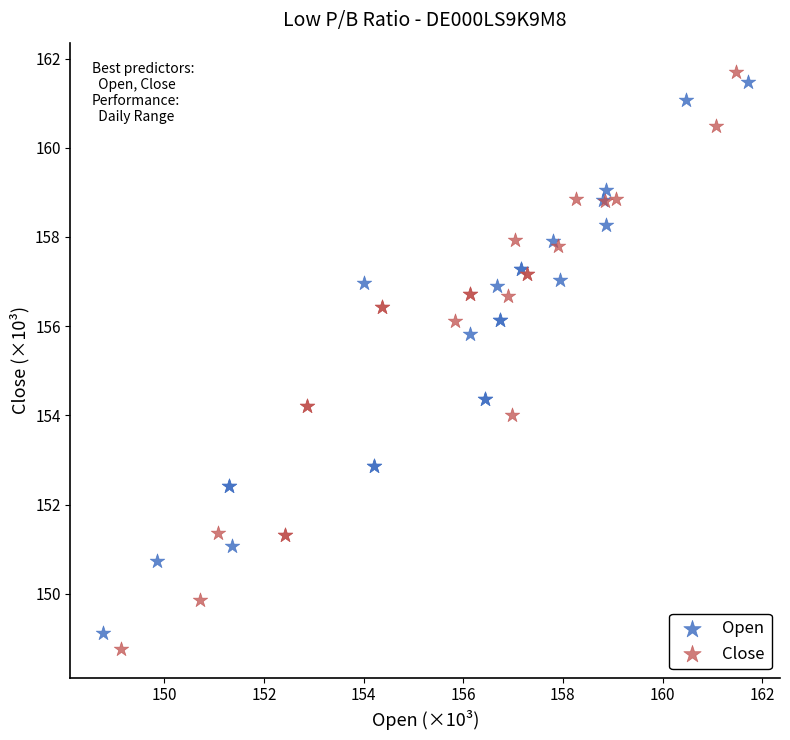

Which series has the largest Y range (max minus min)?

Close